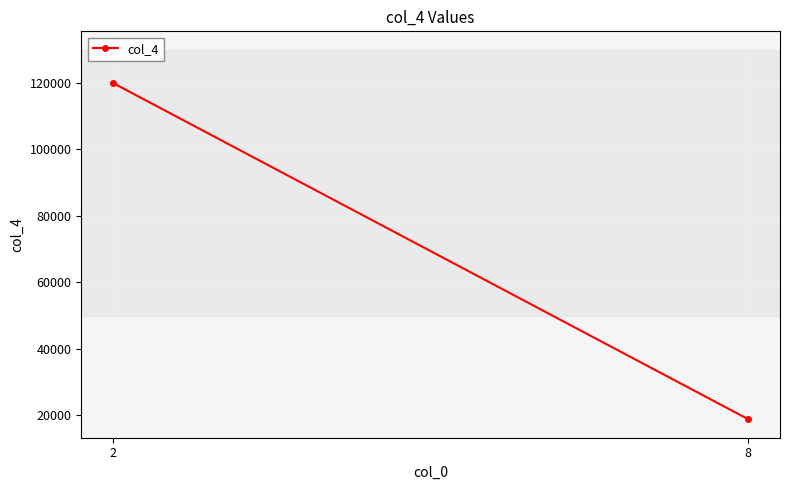

What is the ratio of the value at 8 to the value at 2?

0.2